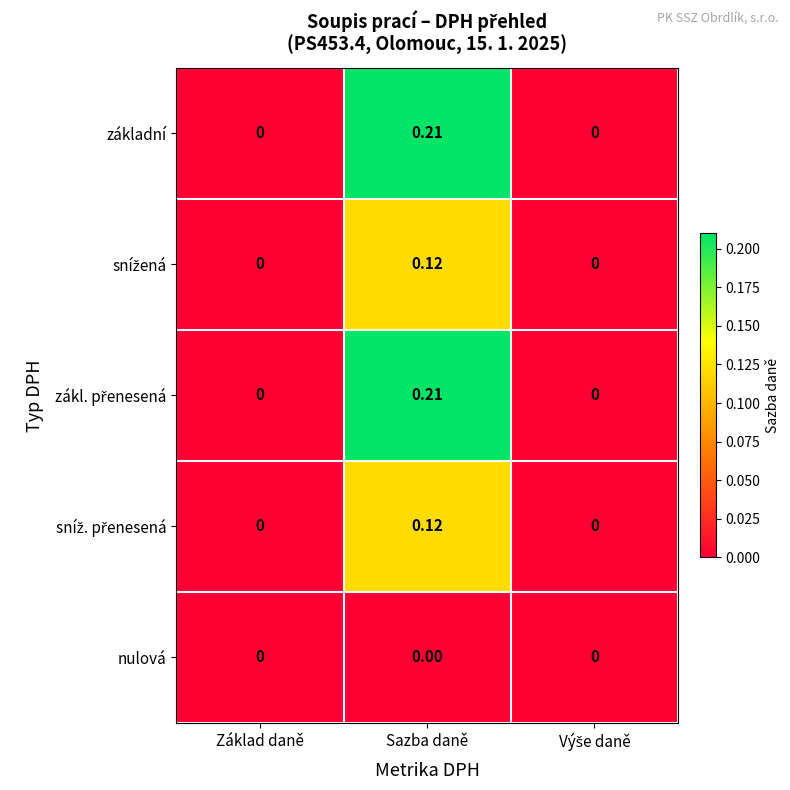

At which category is the sum across all series the highest?

Sazba daně